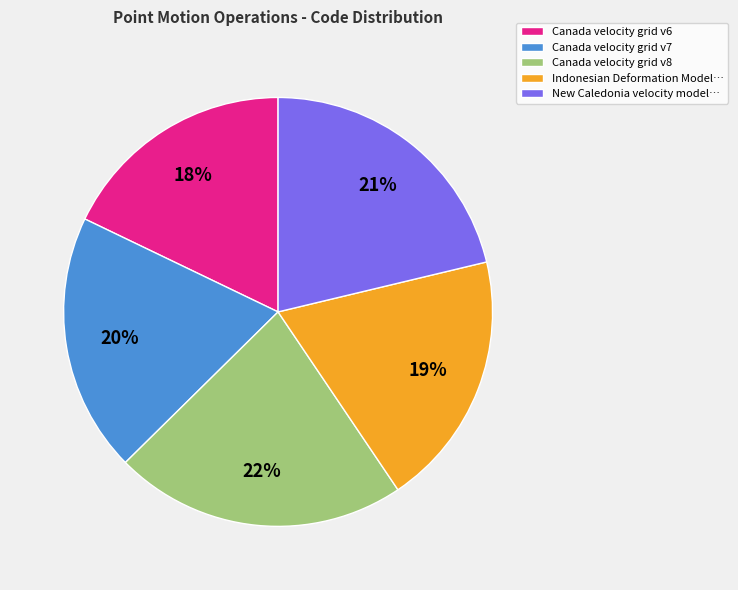

Between Canada velocity grid v7 and Canada velocity grid v6, which is larger?

Canada velocity grid v7